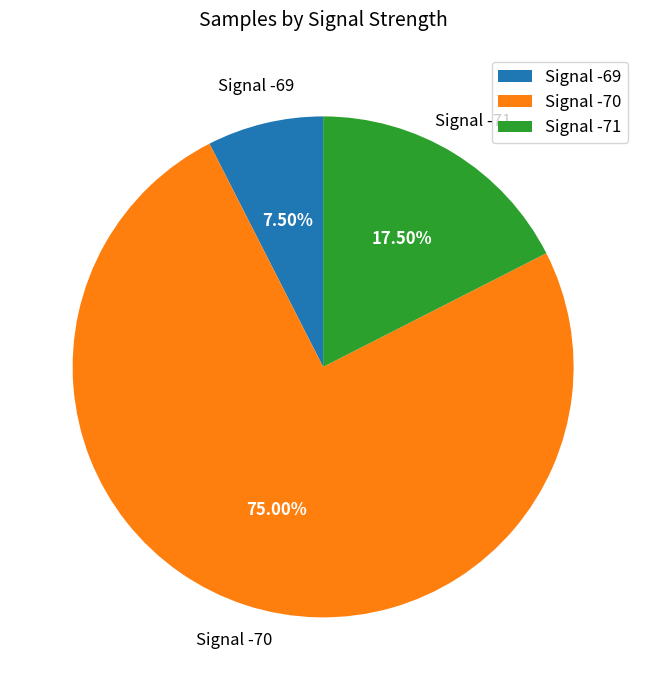

Is the sum of Signal -70 and Signal -69 greater than half?

Yes